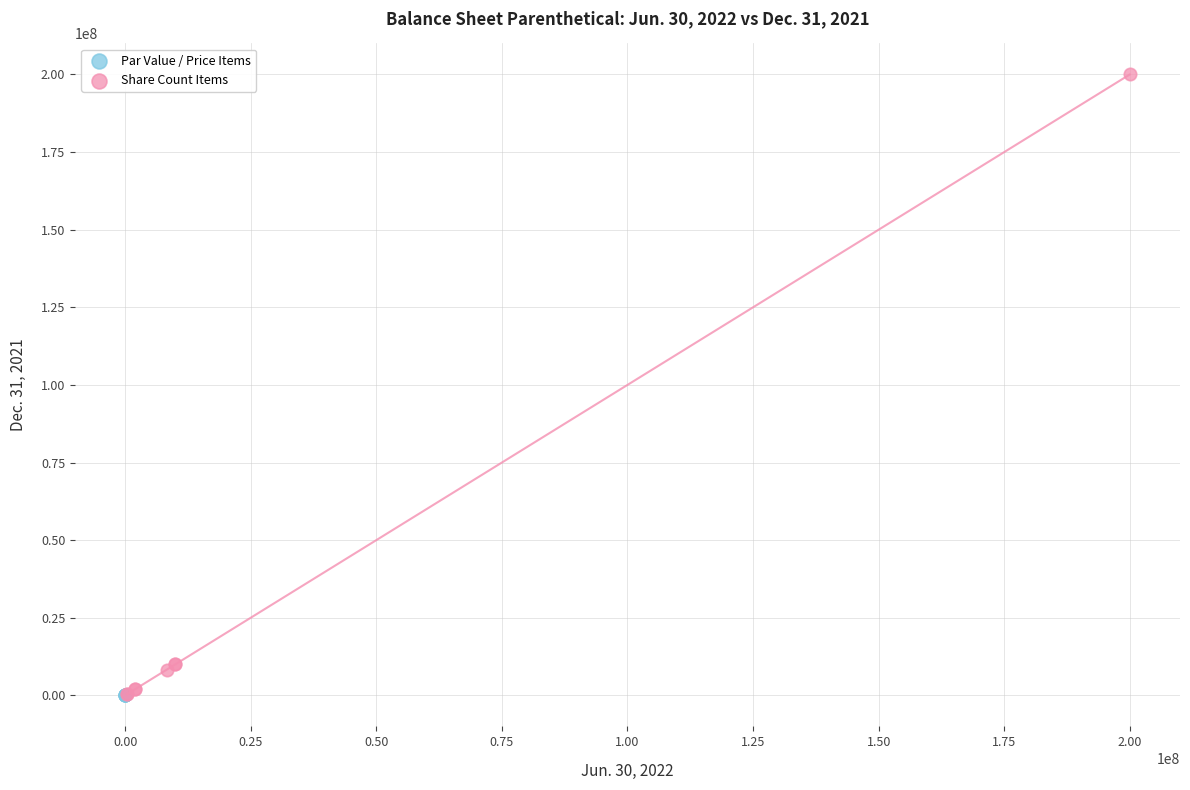

What are all the series names shown in the legend?

Par Value / Price Items, Share Count Items